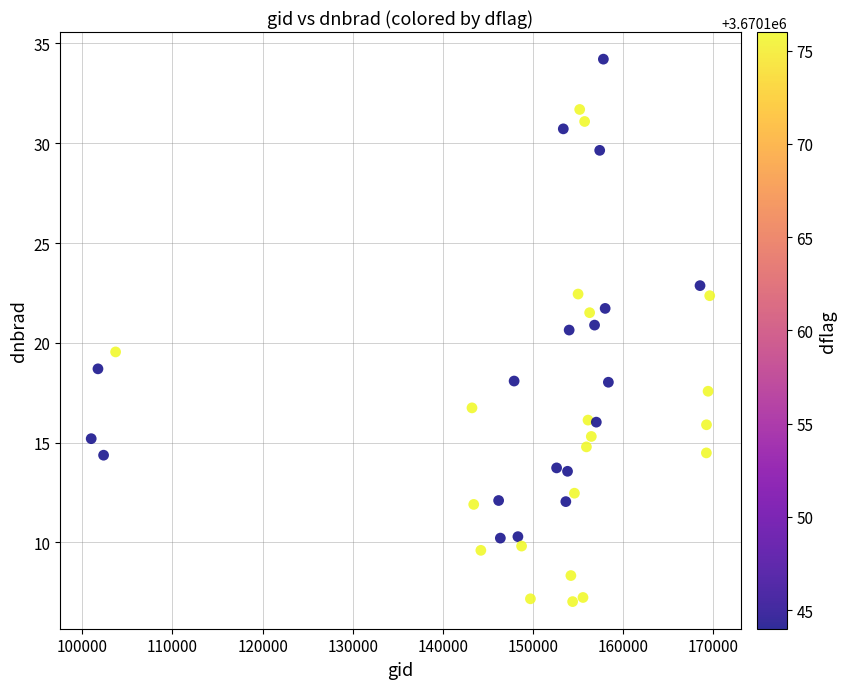

What is the range of Y values (max minus min)?

27.2